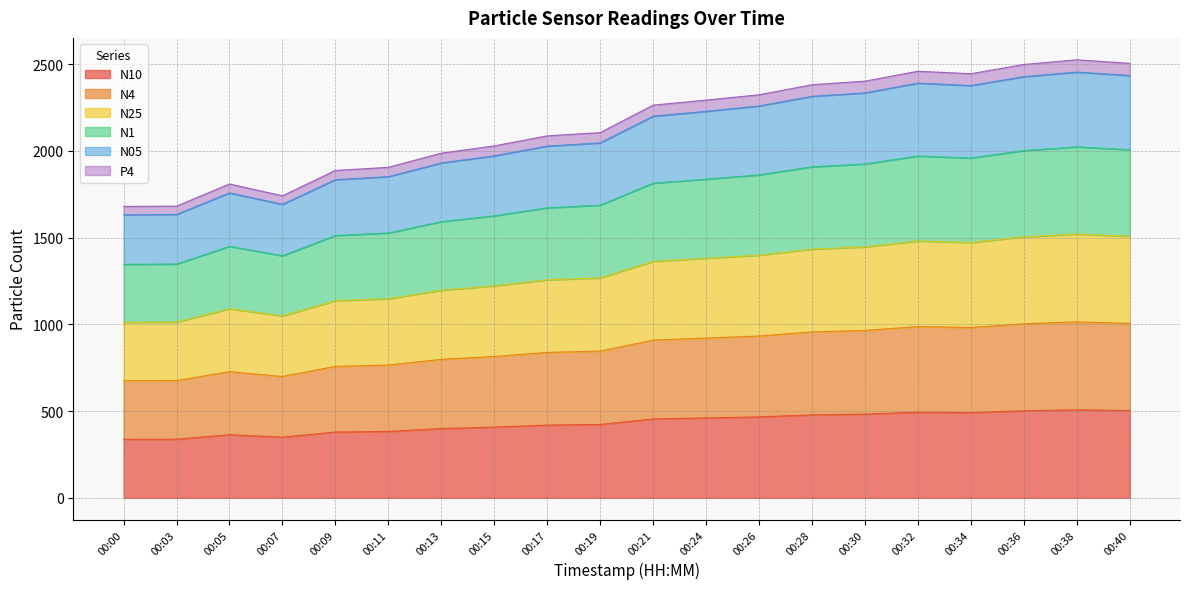

Count the number of categories in the chart.

20